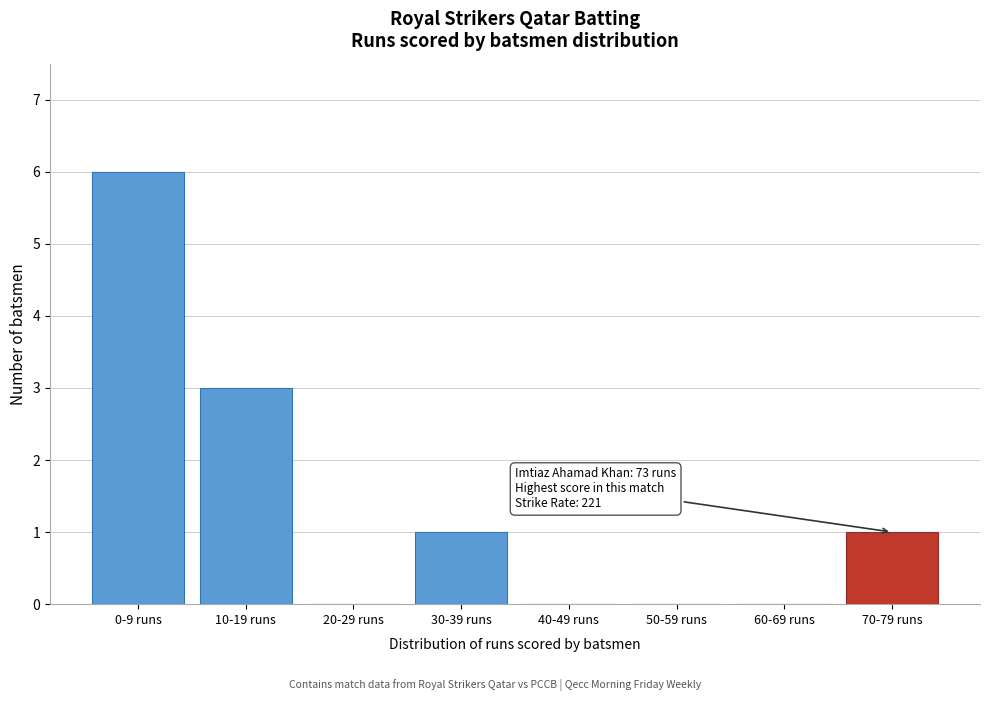

Reading left to right, what are all the values shown in this chart?

0-9 runs=6	10-19 runs=3	20-29 runs=0	30-39 runs=1	40-49 runs=0	50-59 runs=0	60-69 runs=0	70-79 runs=1